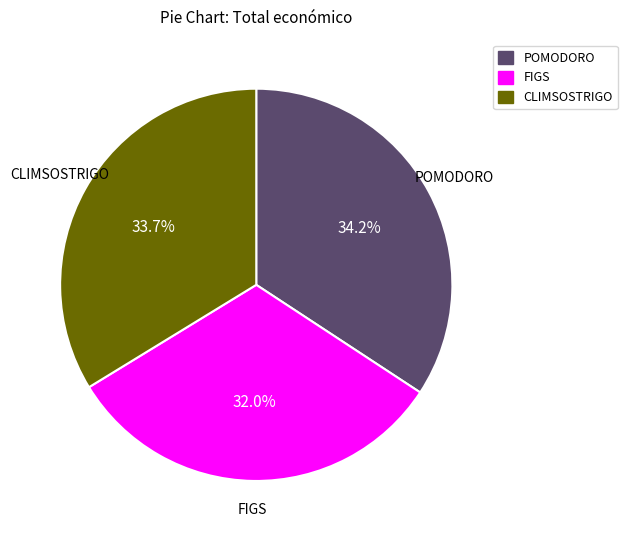

The CLIMSOSTRIGO slice represents 42% of the pie. True or false?

False